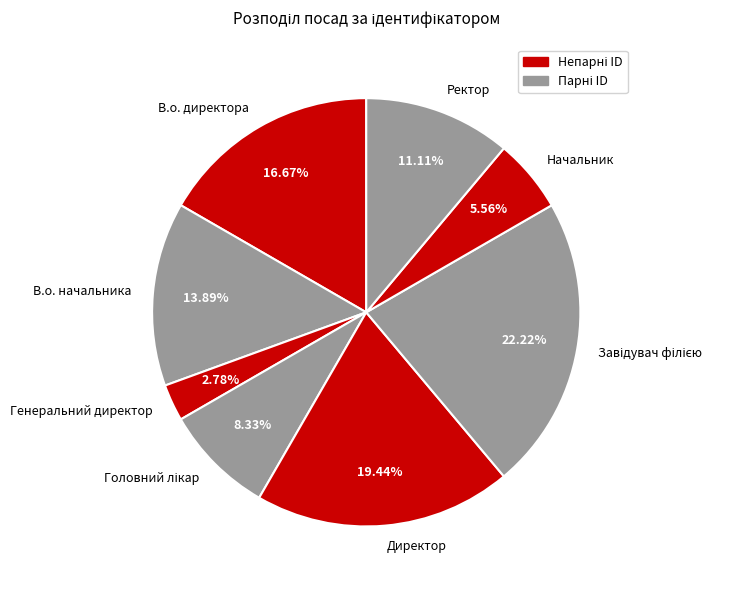

True or false: Генеральний директор accounts for 3% of the total.

True